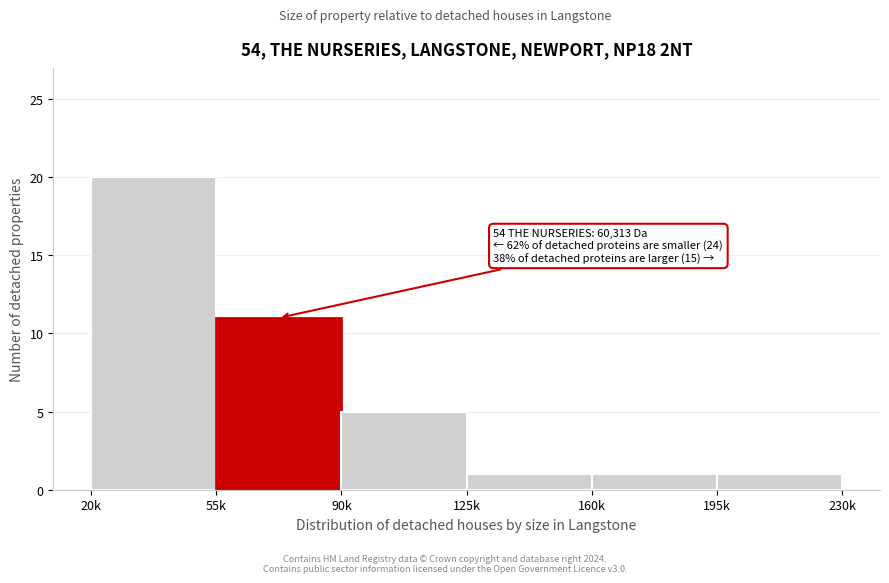

Reading left to right, transcribe all the data shown in this chart.

20k=20	55k=11	90k=5	125k=1	160k=1	195k=1